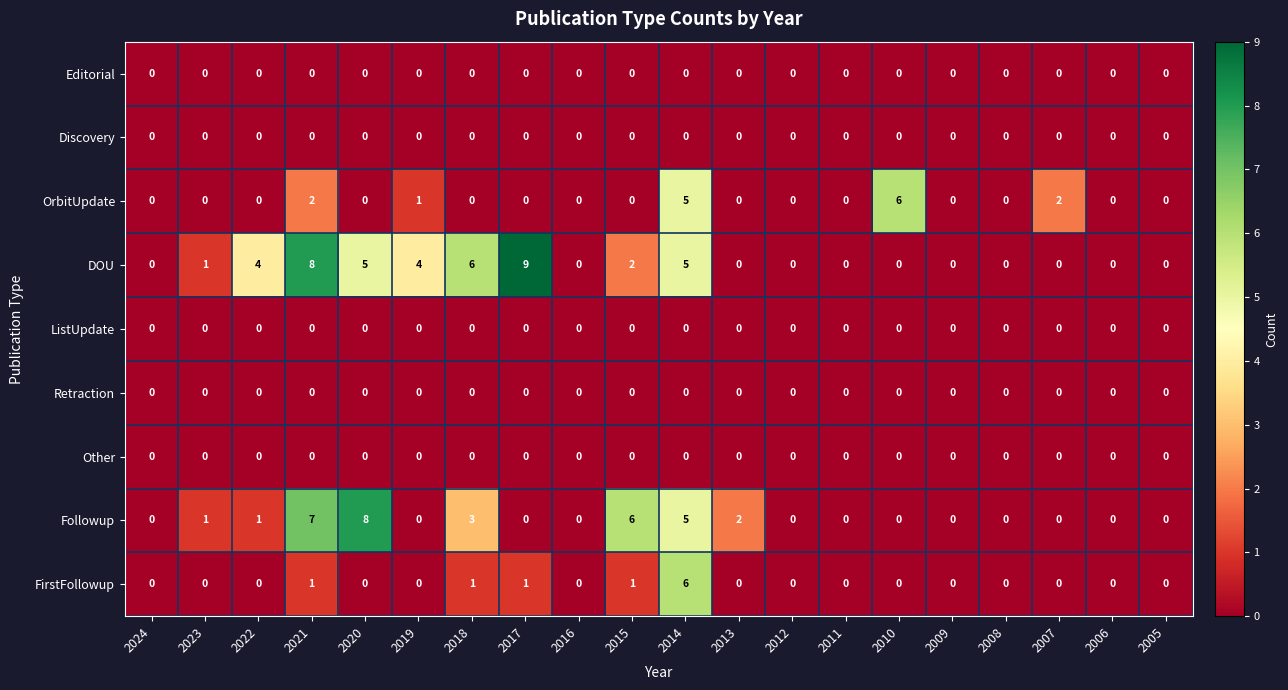

Which series changed the most between 2023 and 2022?

DOU